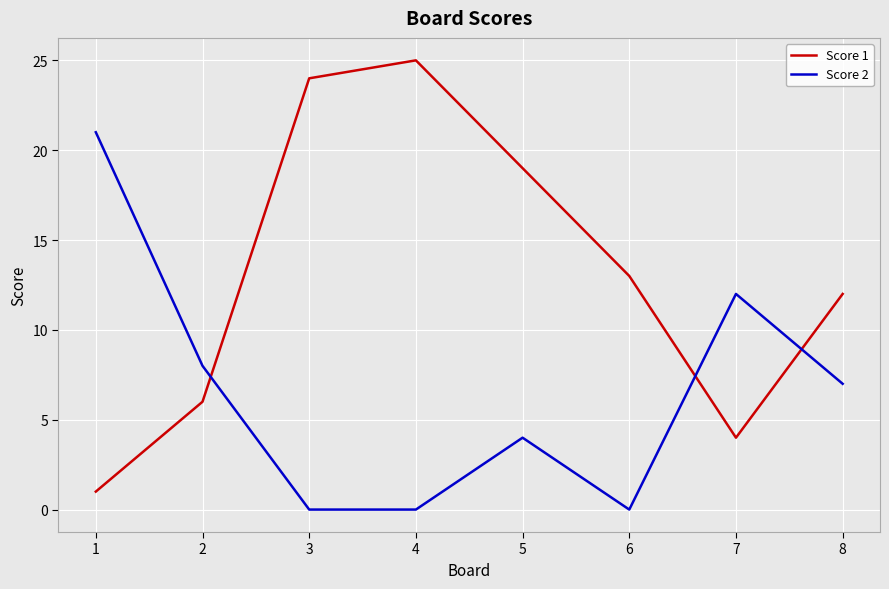

What is the difference between the Score 2 values at 4 and 2?

8